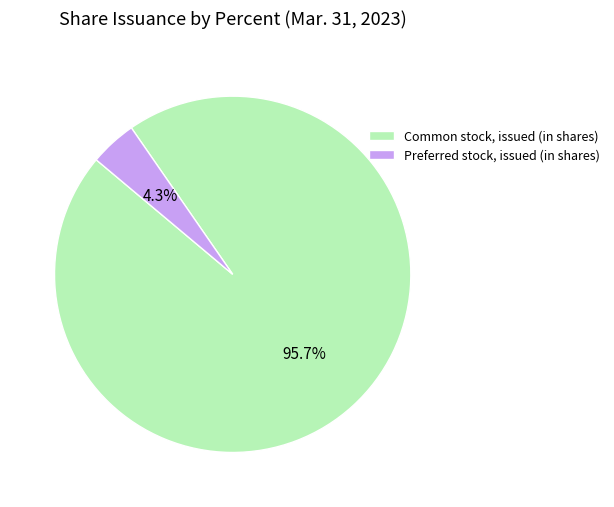

Count the number of slices in the pie.

2